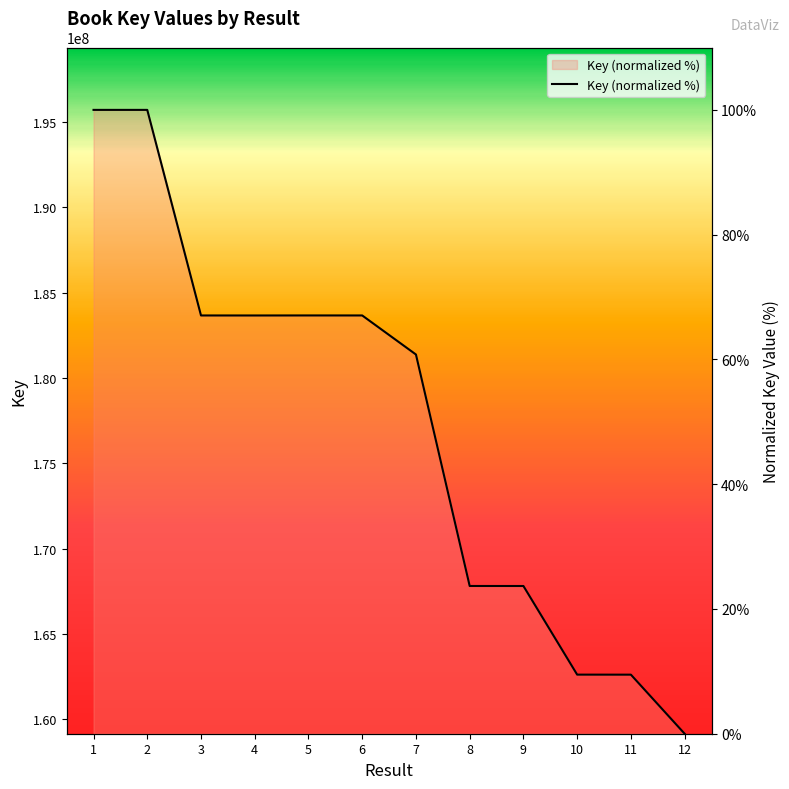

What is the change in value from 2 to 8?

-76.3